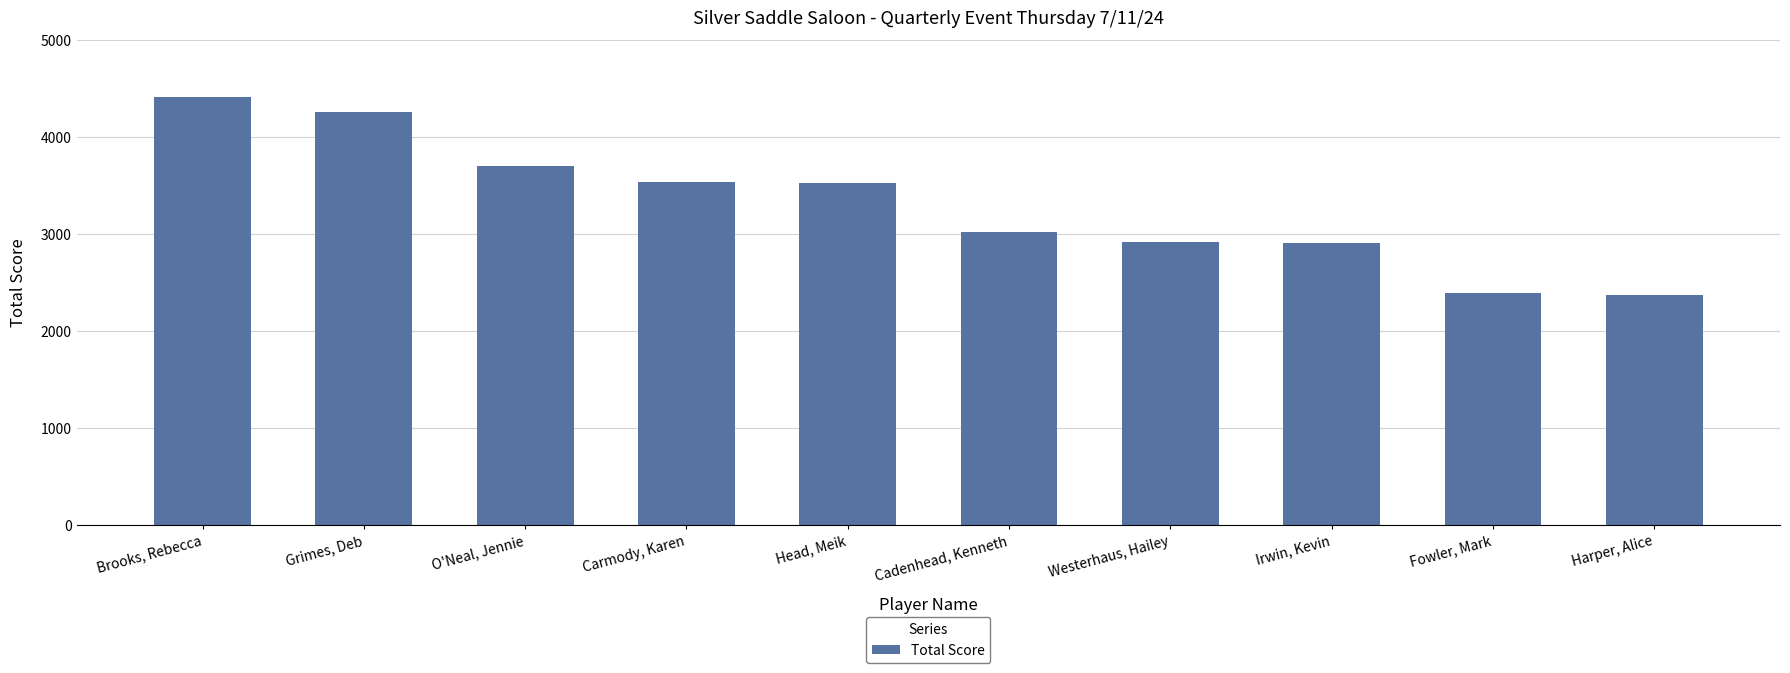

The value at Brooks, Rebecca is 4415. True or false?

True